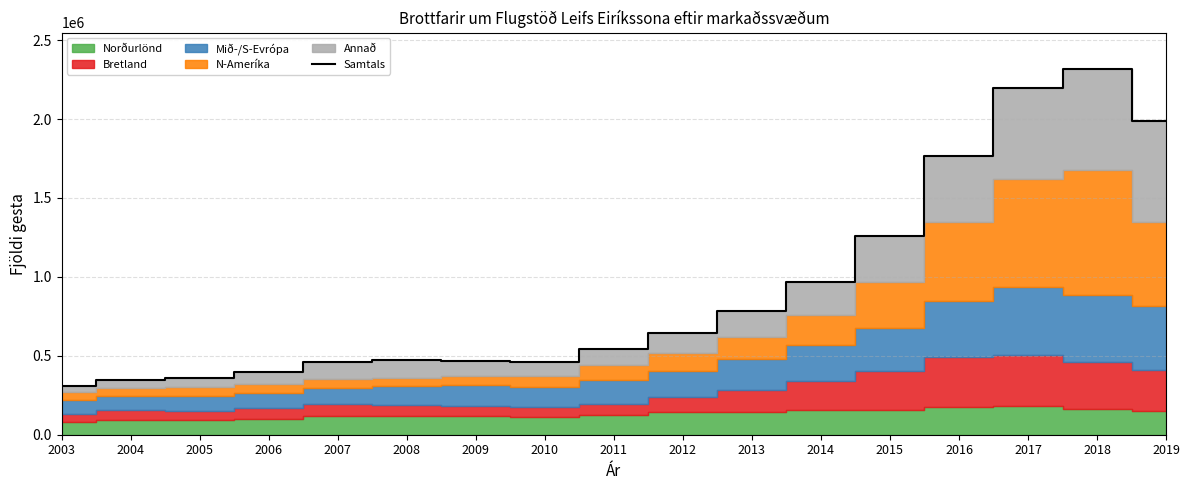

What is the ratio of the value at 2013 to the value at 2006?

2.0